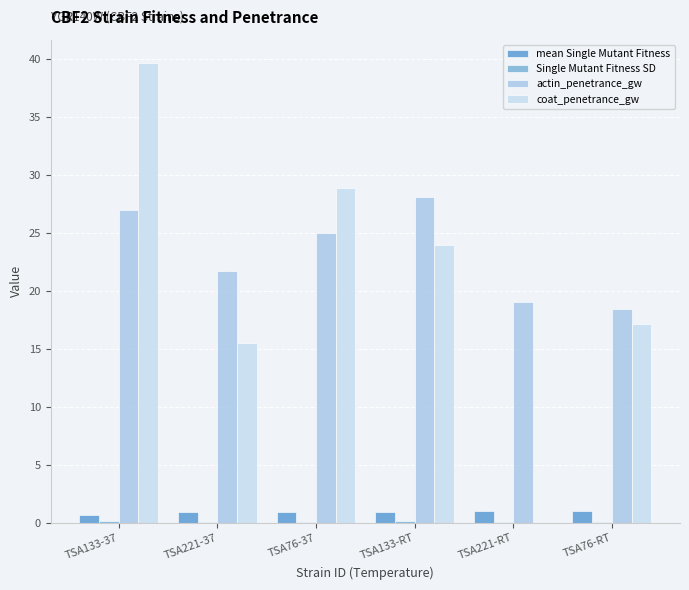

At which label does actin_penetrance_gw reach its peak?

TSA133-RT